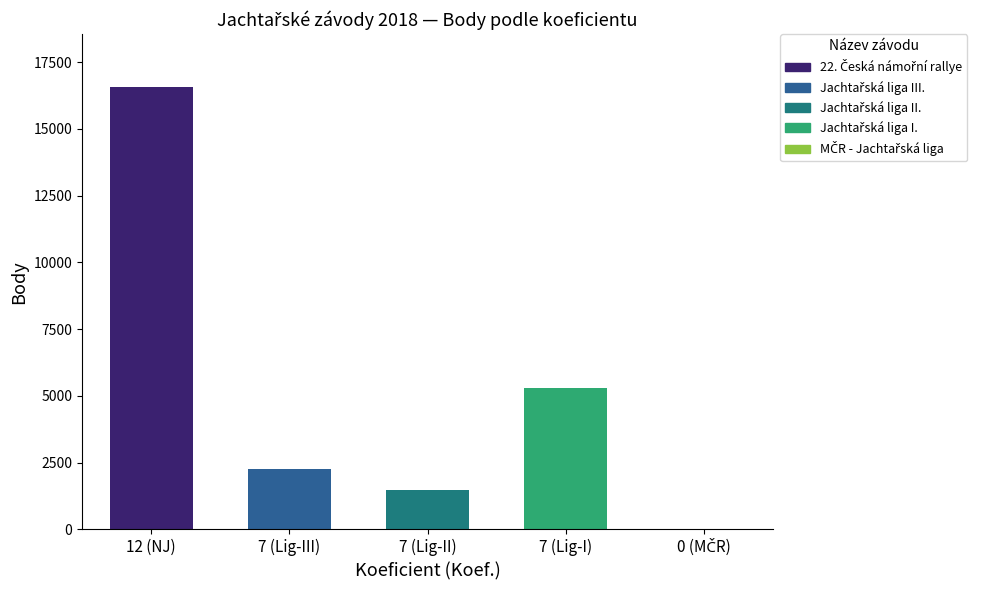

What is the maximum value shown in the chart?

16557